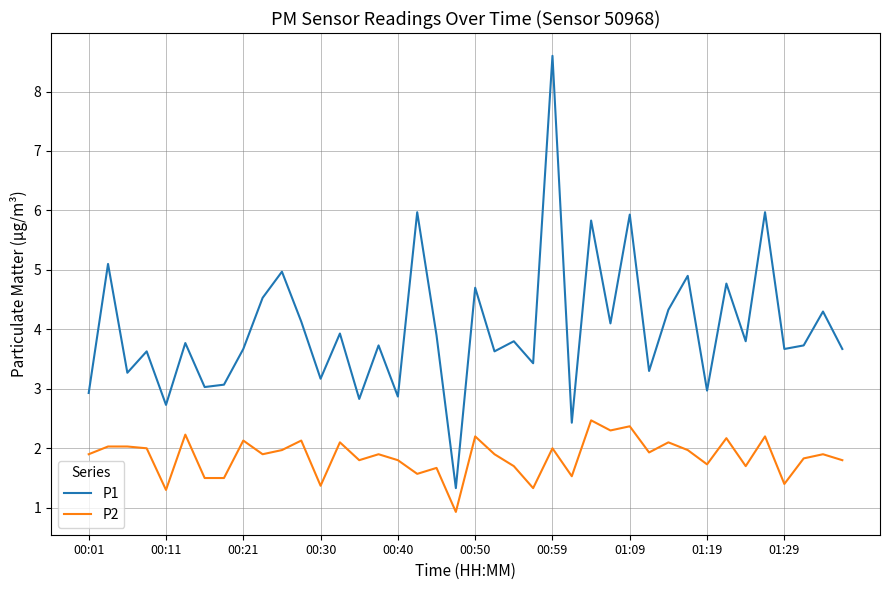

True or false: P2 and P1 cross at least once.

False